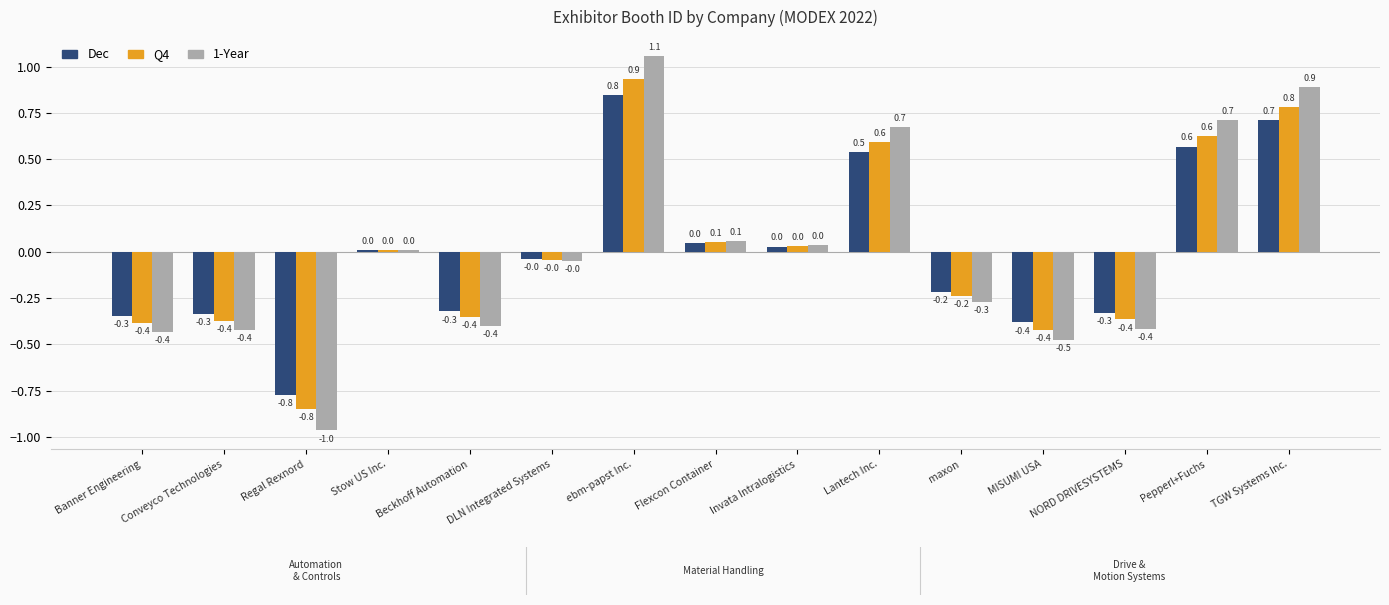

Does the chart contain stacked bars?

No